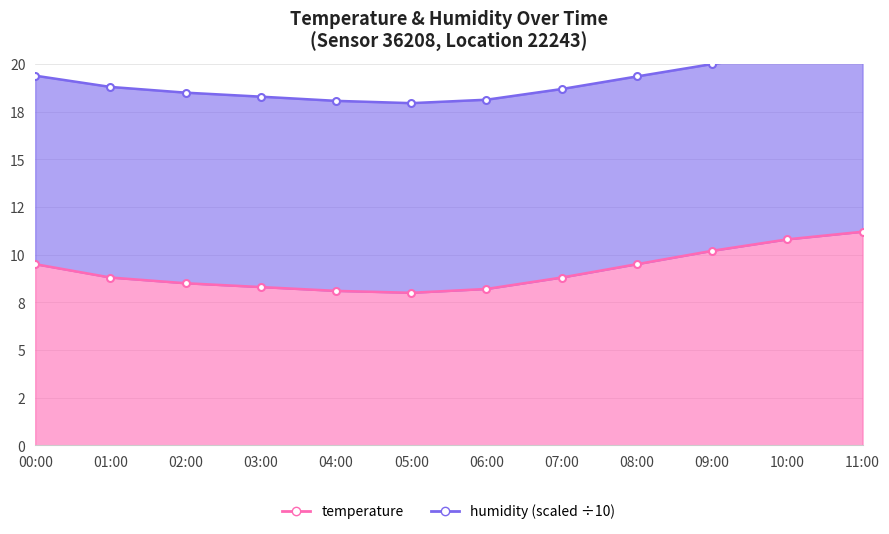

Does the chart have visible grid lines?

Yes